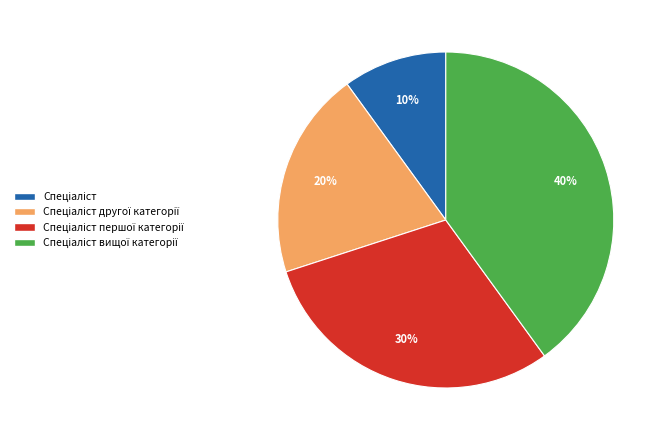

To the nearest percent, what is the average slice percentage?

25%